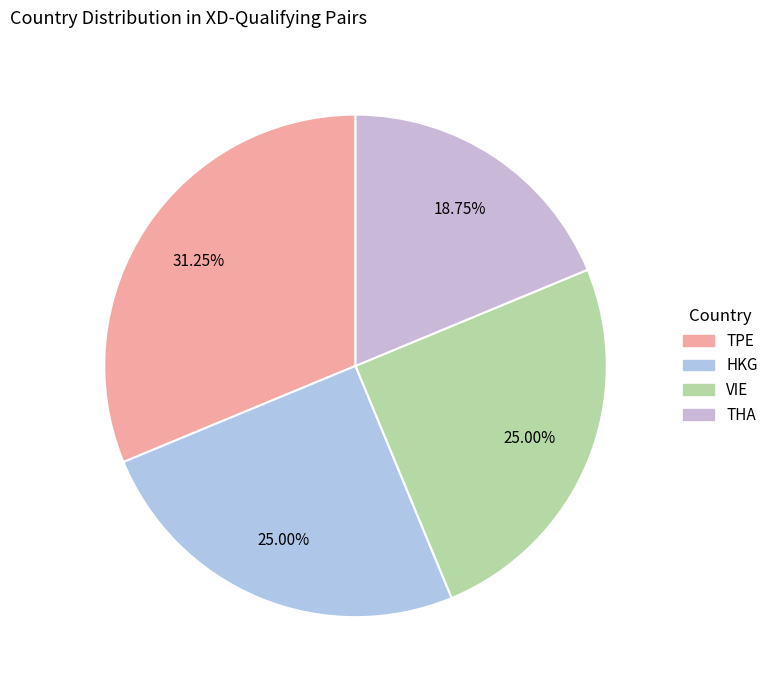

Is there any slice that represents more than half of the pie?

No